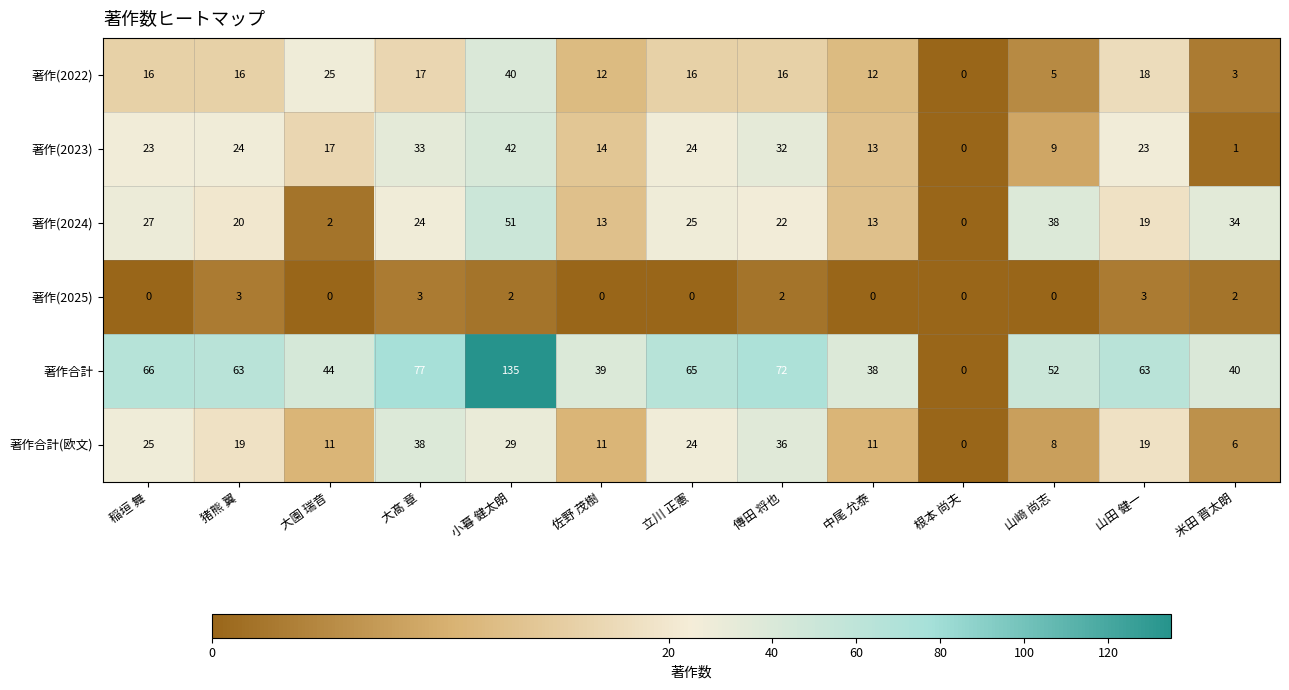

Rank the series by their maximum value, from highest to lowest.

著作合計, 著作(2024), 著作(2023), 著作(2022), 著作合計(欧文), 著作(2025)